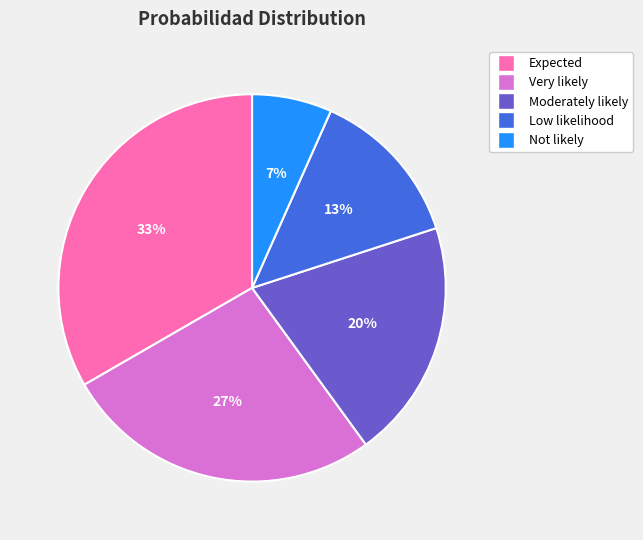

To the nearest percent, what portion does Expected represent?

33%